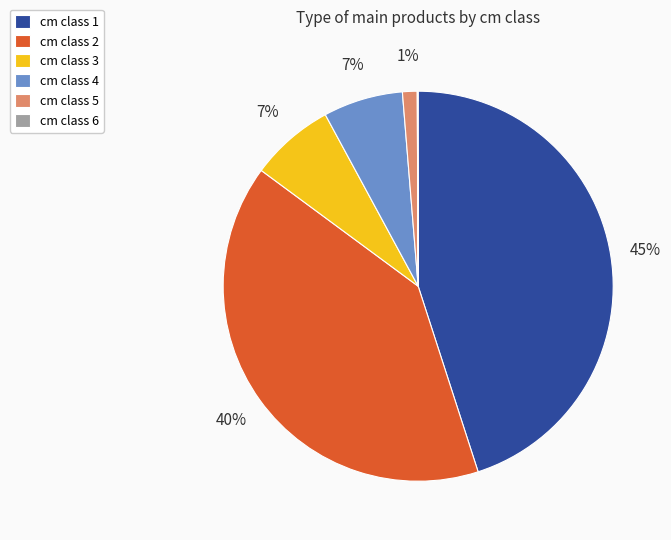

To the nearest percent, what percentage of the pie is cm class 3?

7%